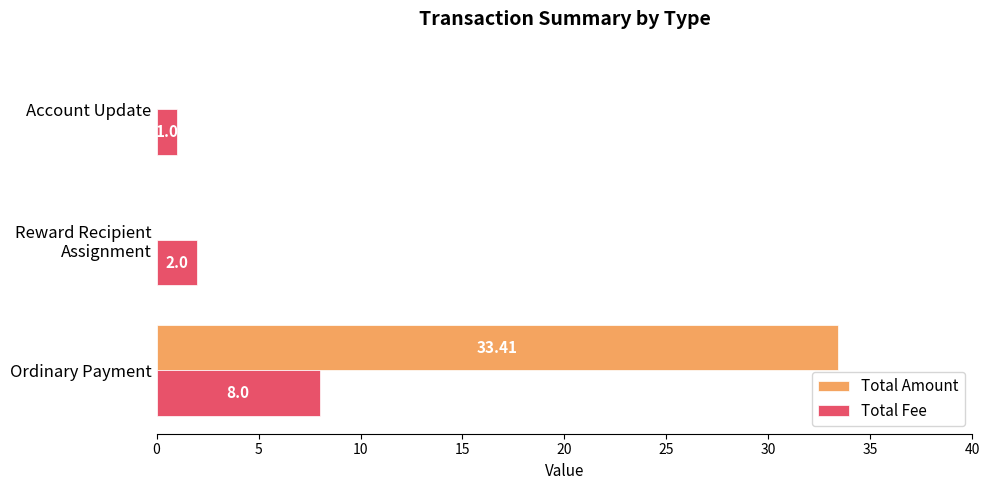

Between Ordinary Payment and Account Update, which series saw the biggest shift?

Total Amount